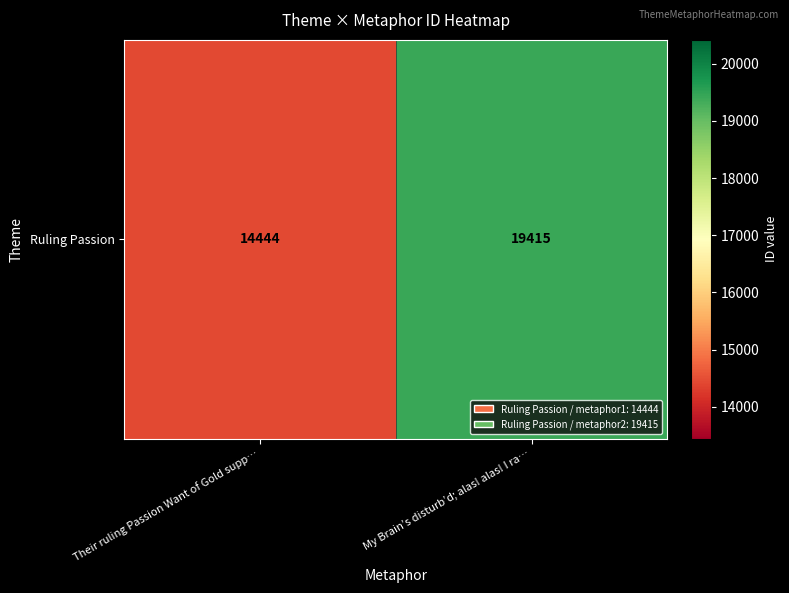

What is the sum of all values?

33859